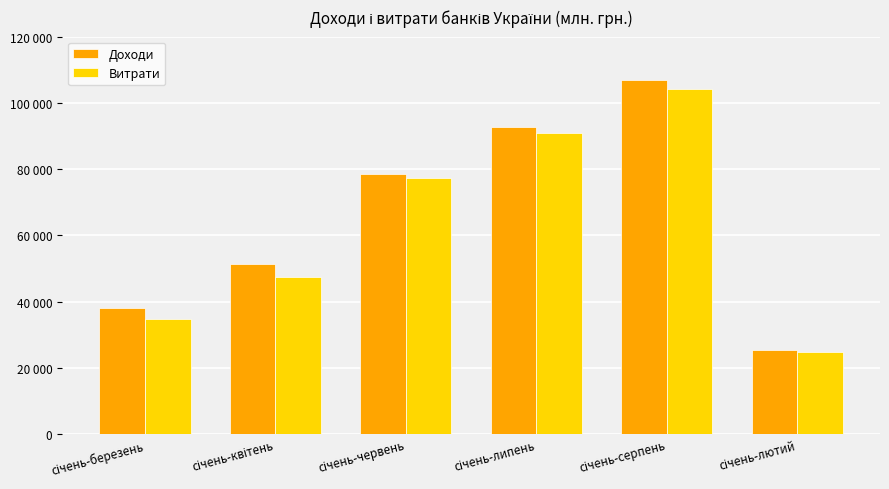

What is the label of the 2nd bar from the left?

січень-квітень